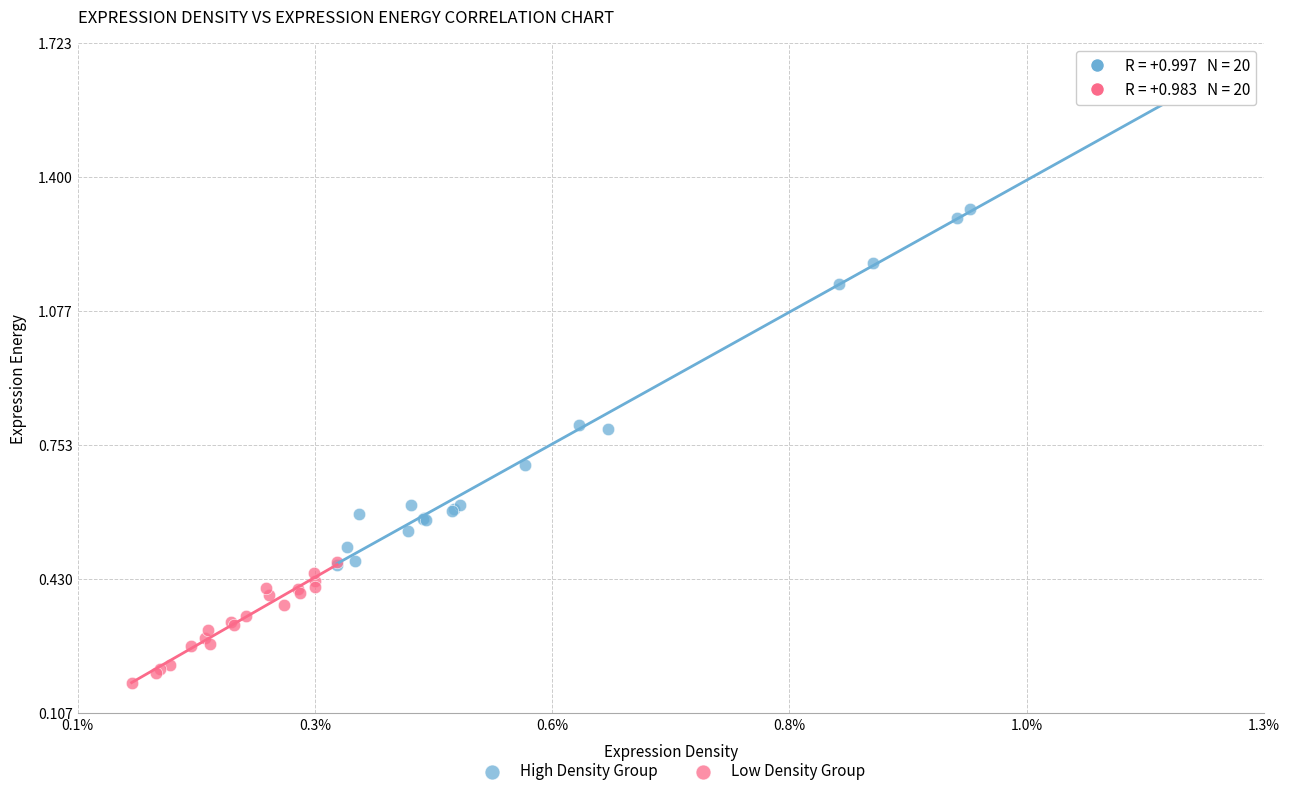

Which series has the widest spread of Y values?

High Density Group